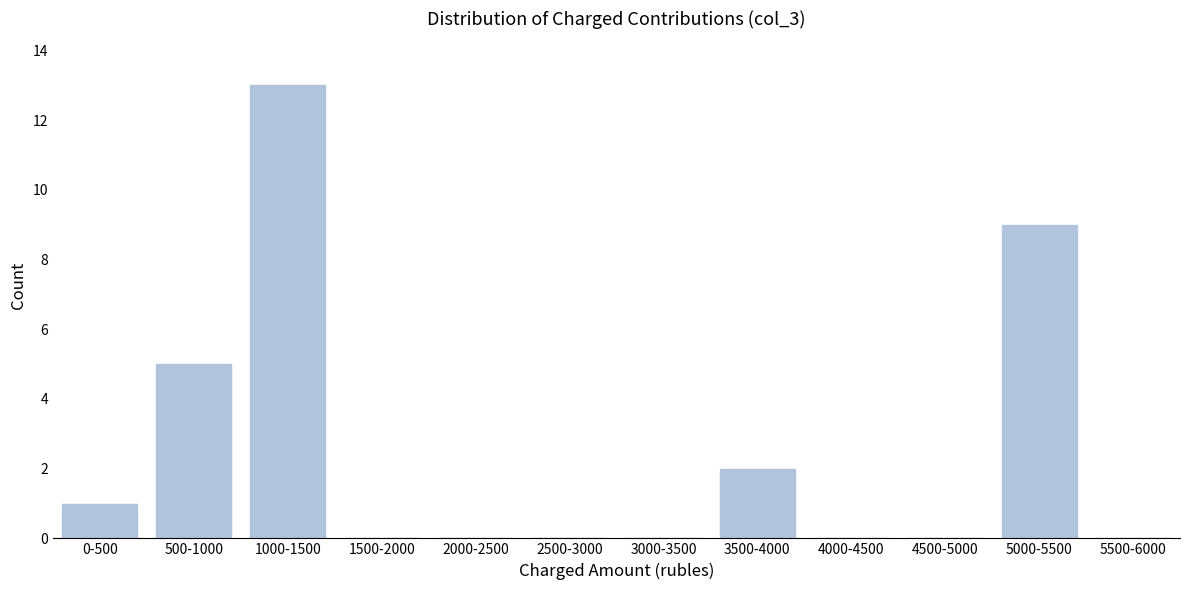

Reading right to left, what are all the values shown in this chart?

5500-6000=0	5000-5500=9	4500-5000=0	4000-4500=0	3500-4000=2	3000-3500=0	2500-3000=0	2000-2500=0	1500-2000=0	1000-1500=13	500-1000=5	0-500=1